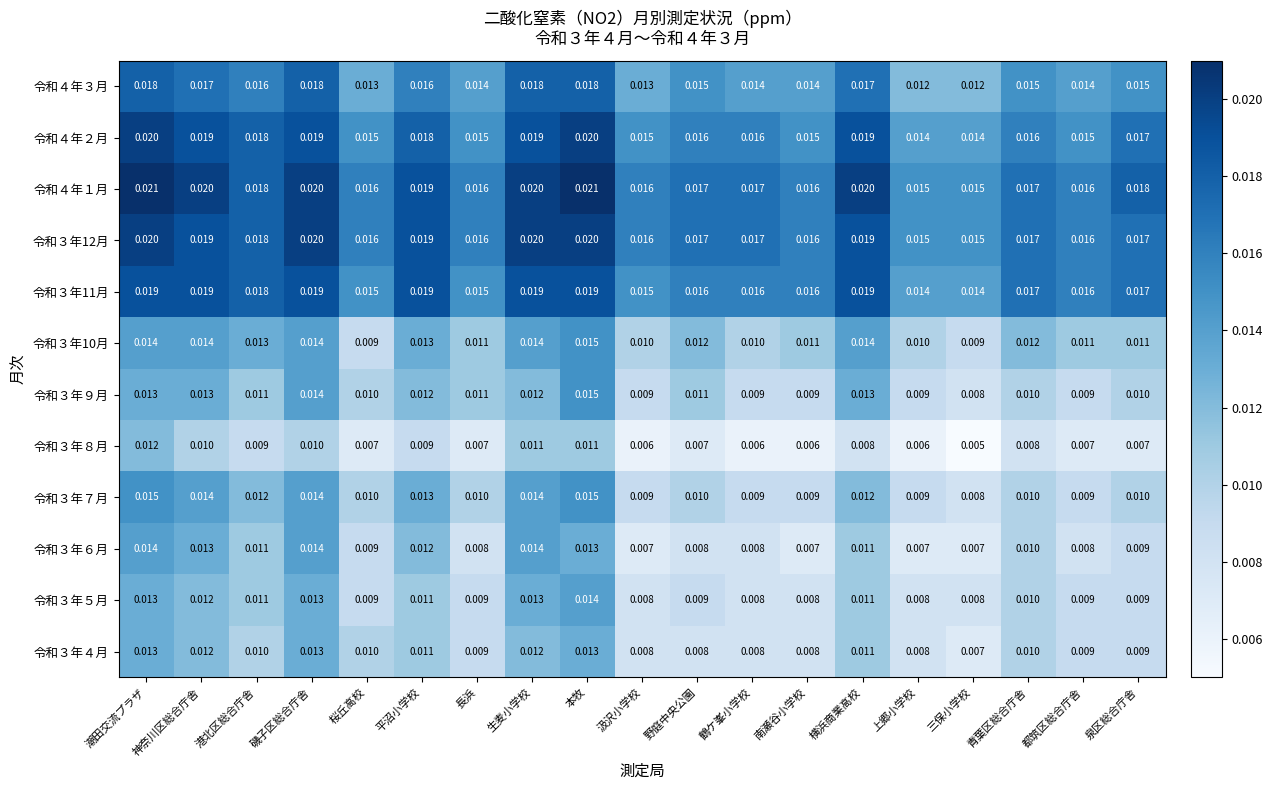

Is the value of 令和４年１月 at 三保小学校 greater than the value of 令和３年10月 at 鶴ケ峯小学校?

Yes